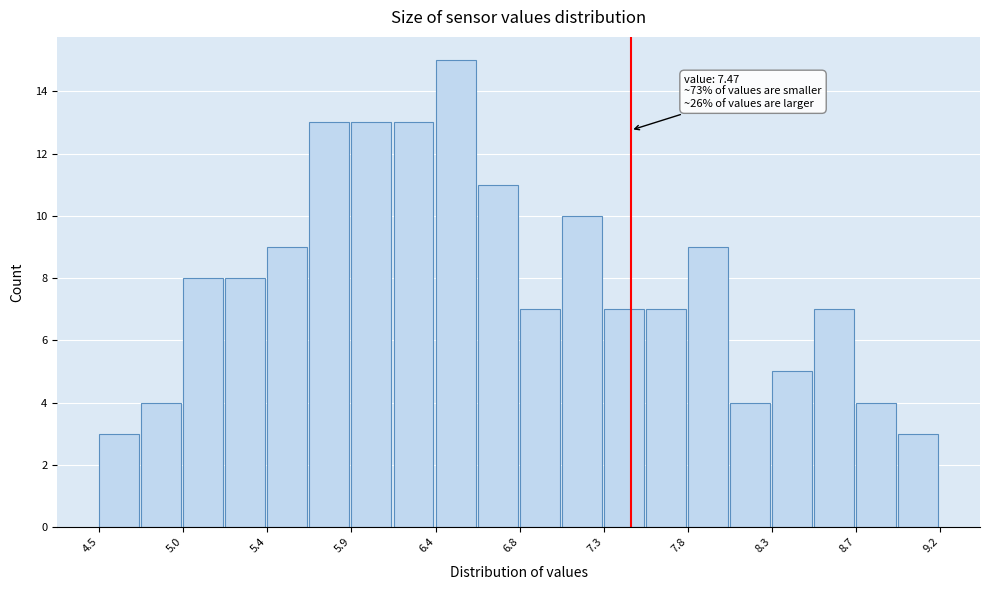

Over which range of the x-axis is the bar tallest?

6.380 to 6.615